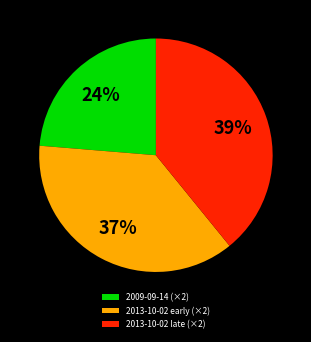

Do 2013-10-02 early (×2) and 2009-09-14 (×2) together represent more than half of the pie?

Yes